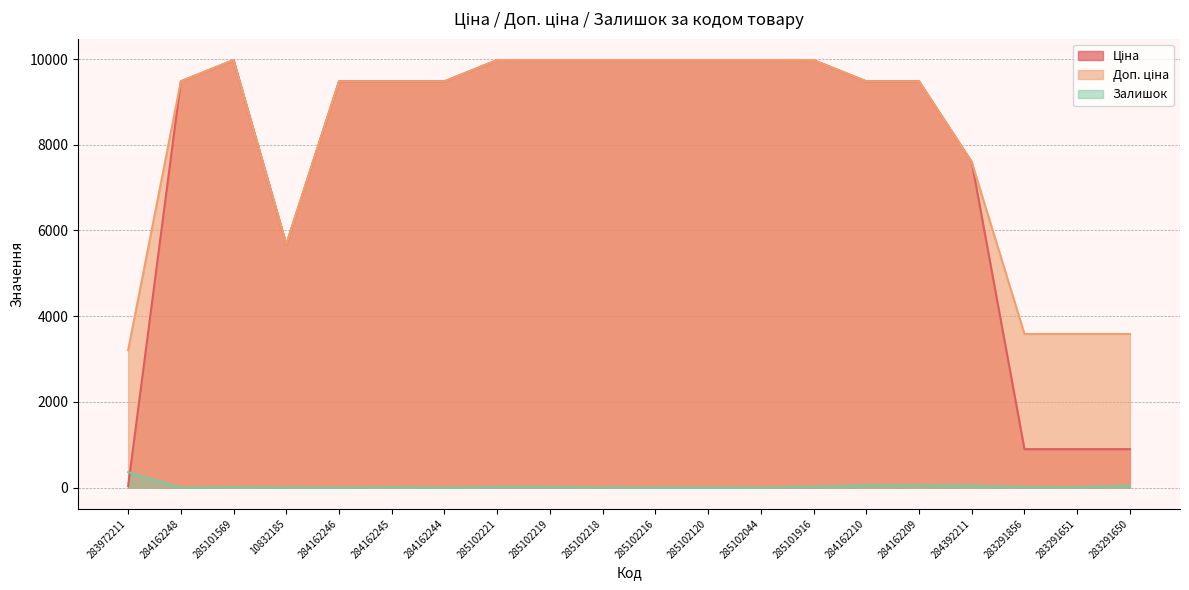

At which category does Ціна reach its first local valley?

10832185